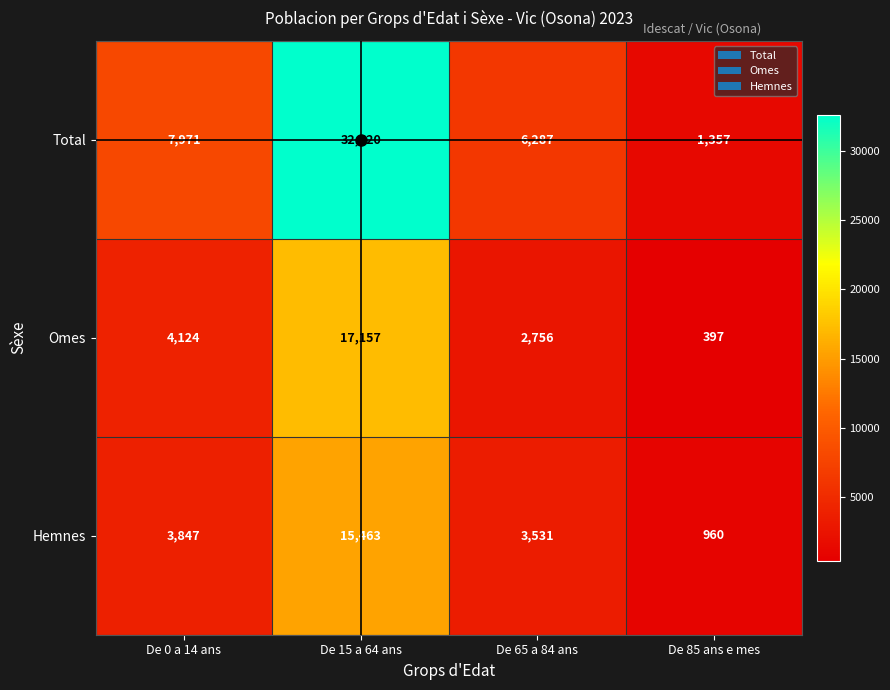

What is the average value of the Total series?

12059